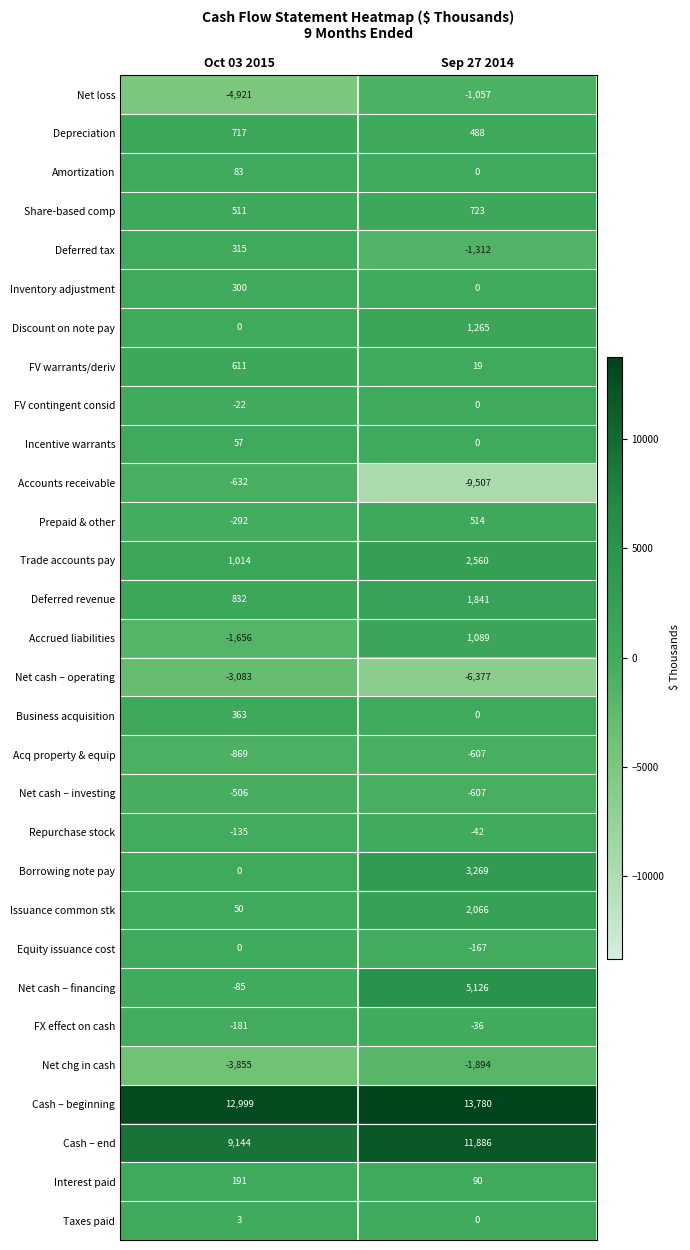

Which series changed the most between Oct 03 2015 and Sep 27 2014?

Accounts receivable